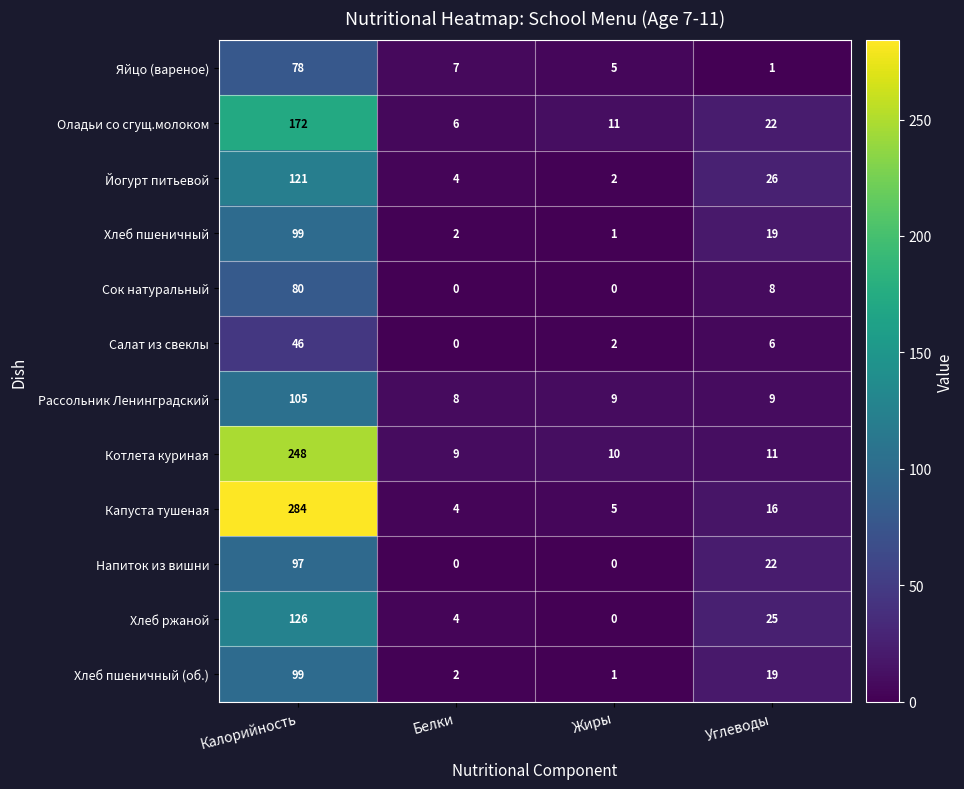

Where is Сок натуральный nearest to the value 40?

Углеводы